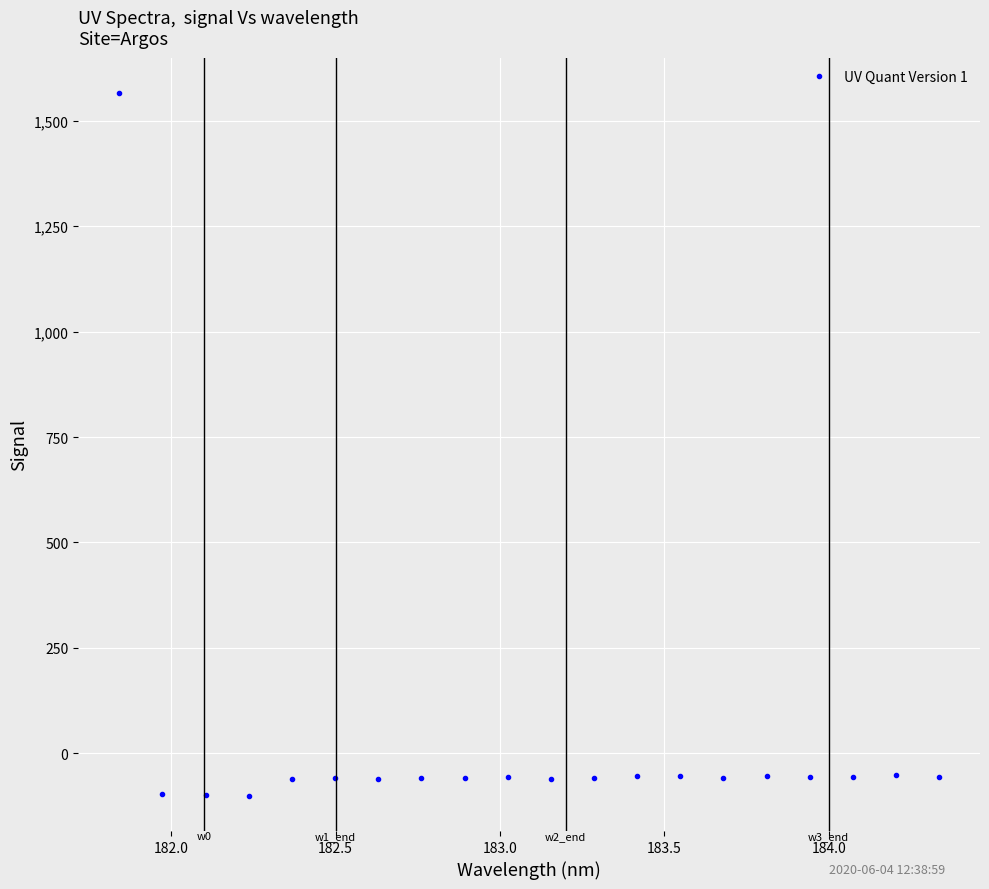

How many lines are shown in the chart?

1